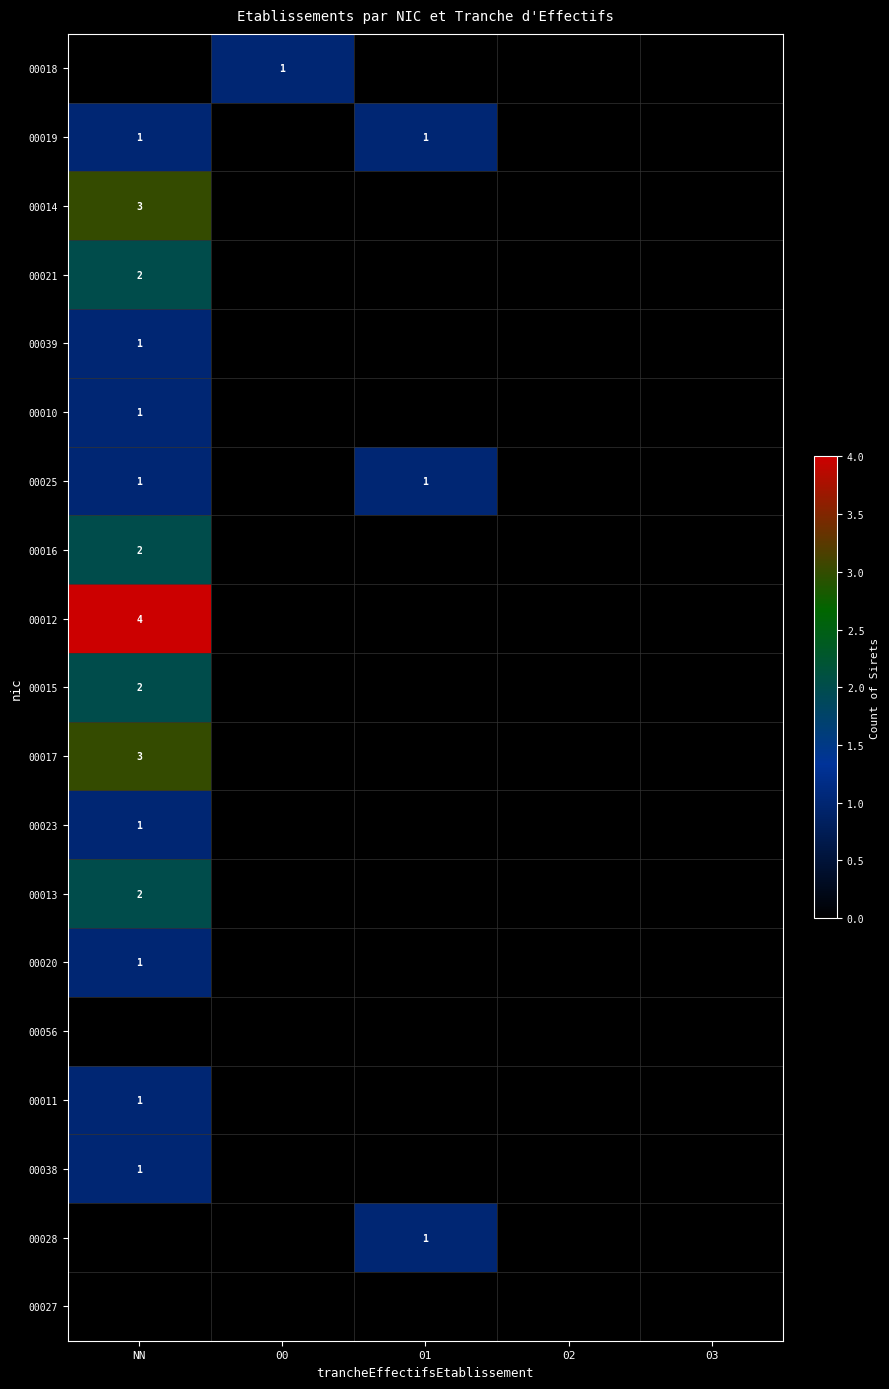

True or false: 00018 has a value of 1 at 00.

True